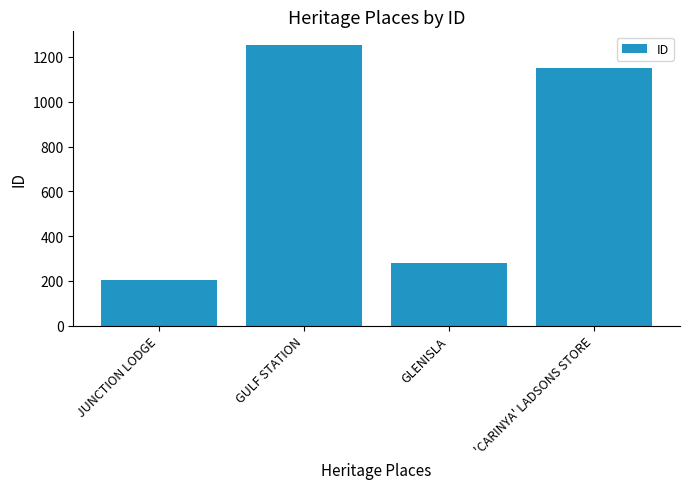

What is the change in value from JUNCTION LODGE to GLENISLA?

+75